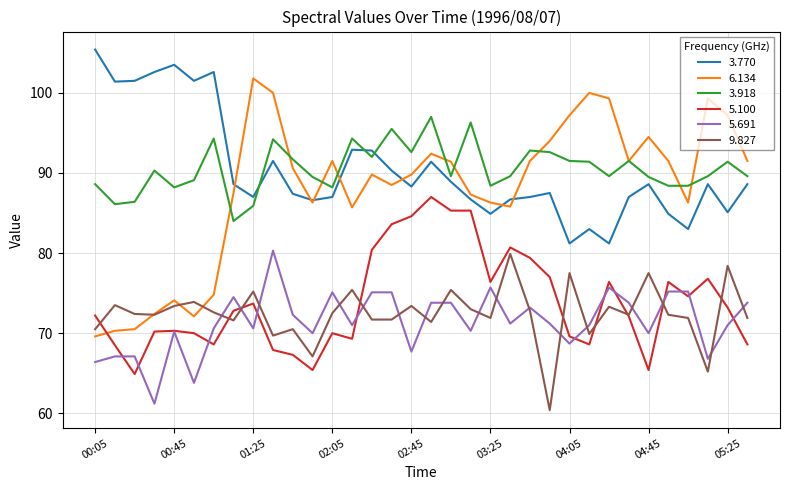

What is the average value of the 3.918 series?

90.5